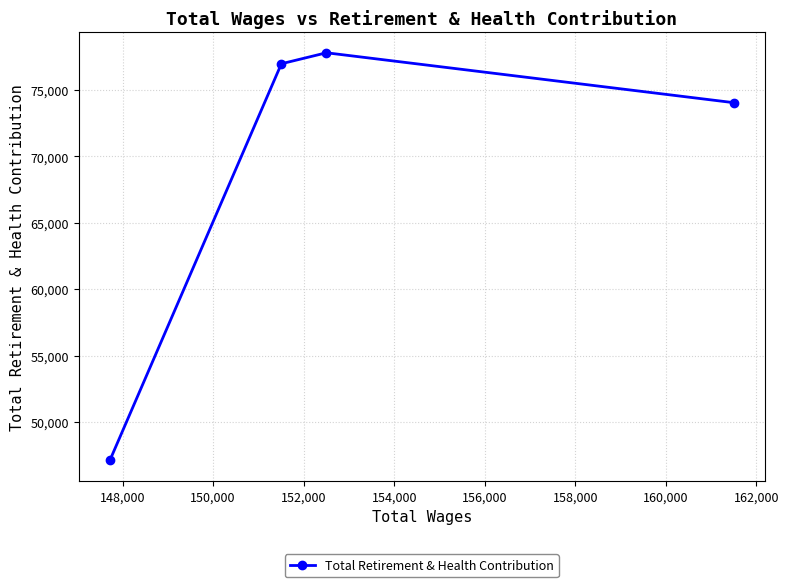

What is the greatest value displayed?

77787